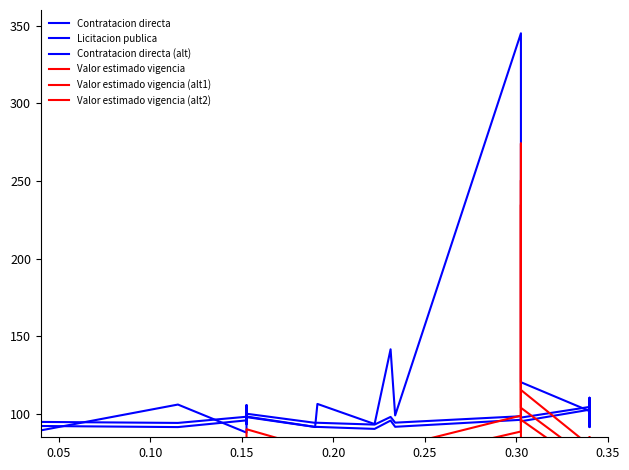

What is the maximum value for Contratacion directa (alt)?

110.5